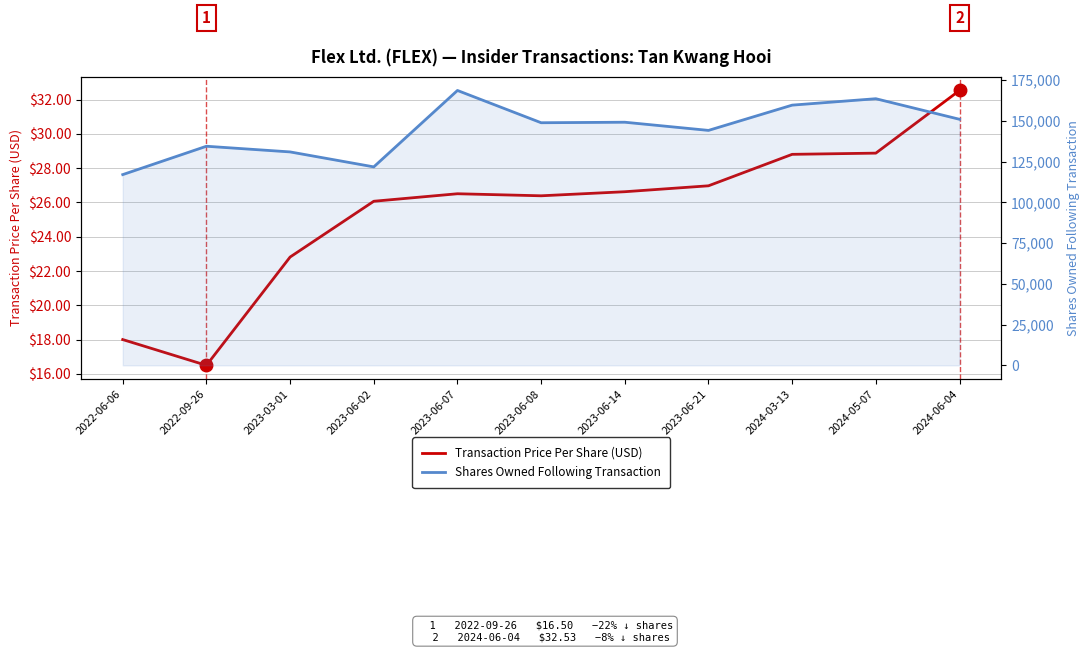

At which category does the chart reach its minimum across all series?

2022-09-26